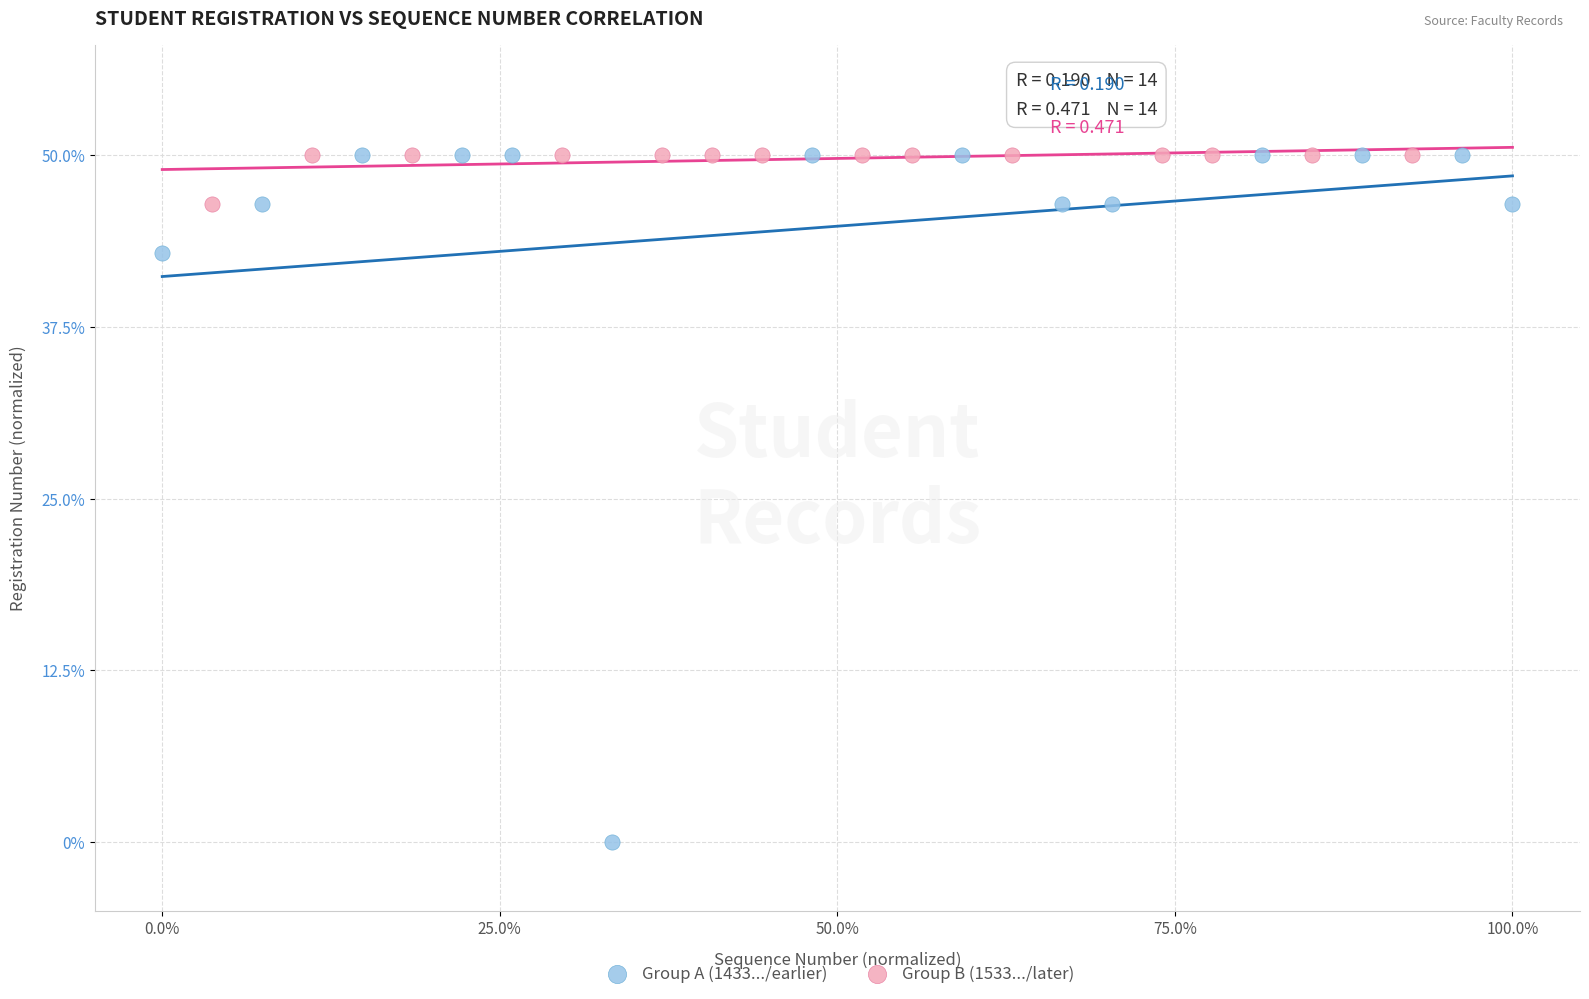

What are all the series names shown in the legend?

Group A (1433.../earlier), Group B (1533.../later)